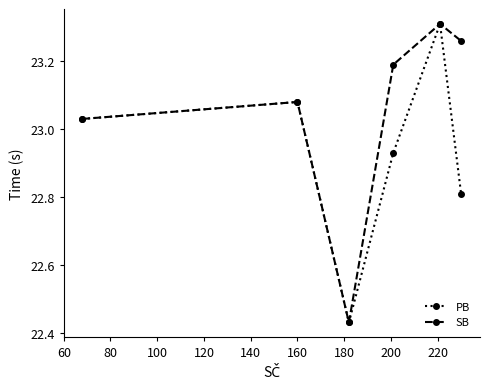

At how many categories does at least one series exceed 22?

6